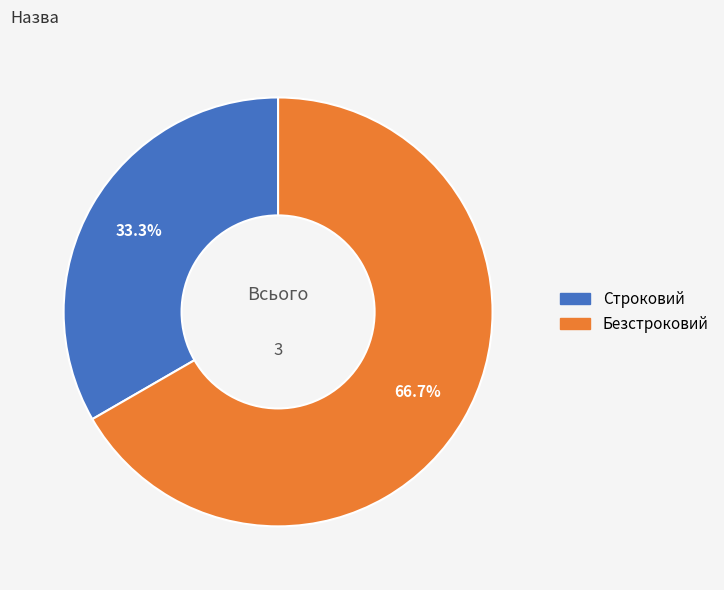

Which category accounts for the majority?

Безстроковий